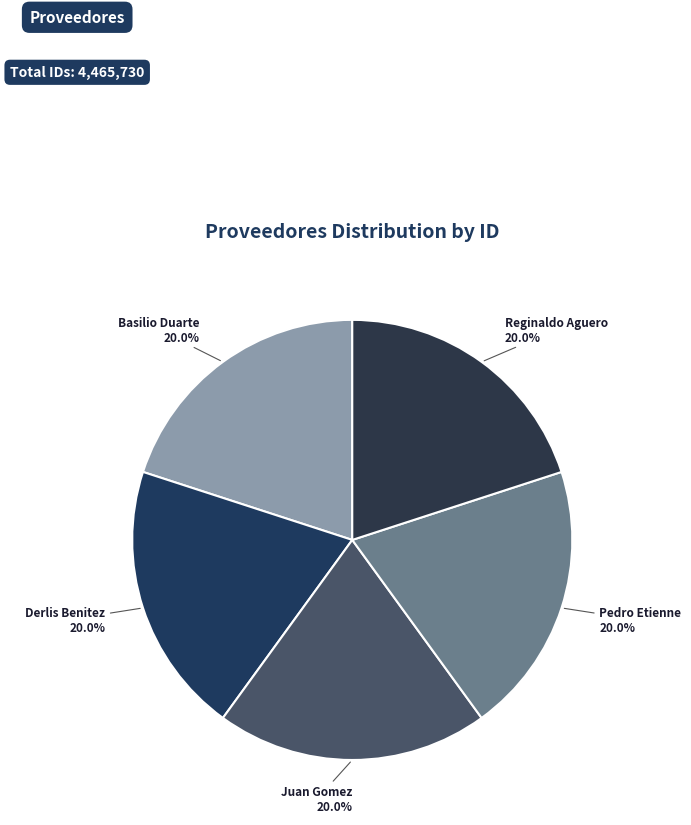

How many slices are in this pie chart?

5